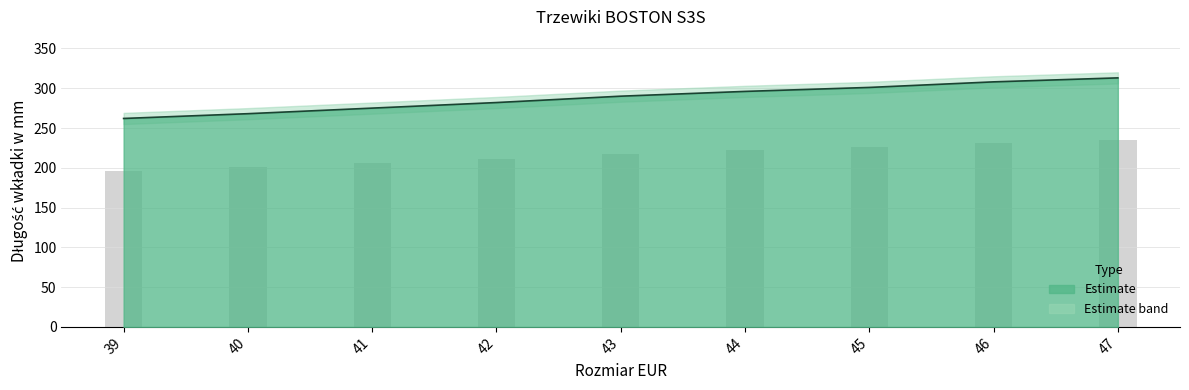

What is the sum of all values?

2595